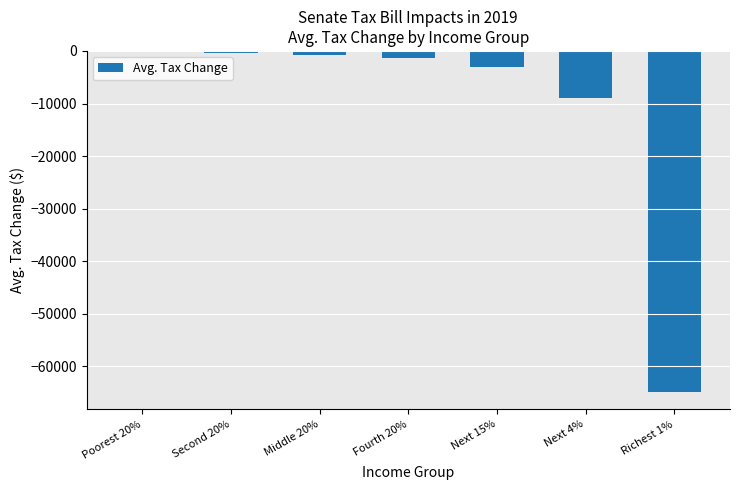

What is the change in value from Second 20% to Next 15%?

-2640